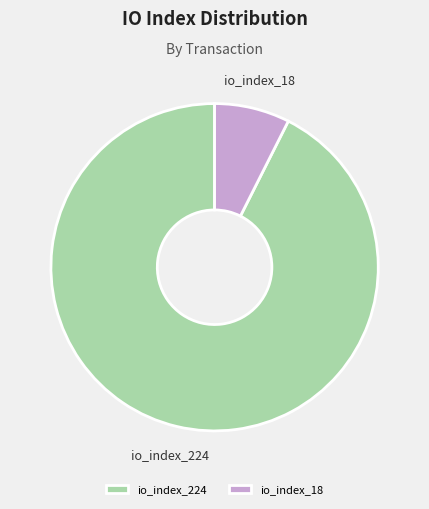

Count the number of slices in the pie.

2